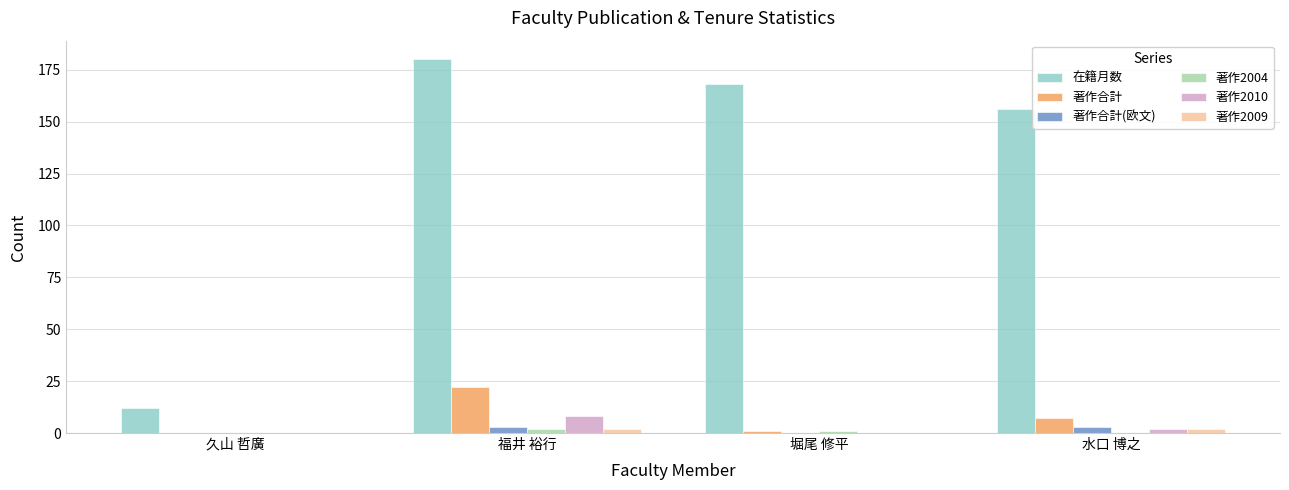

What is the highest value of the 著作合計 series?

22